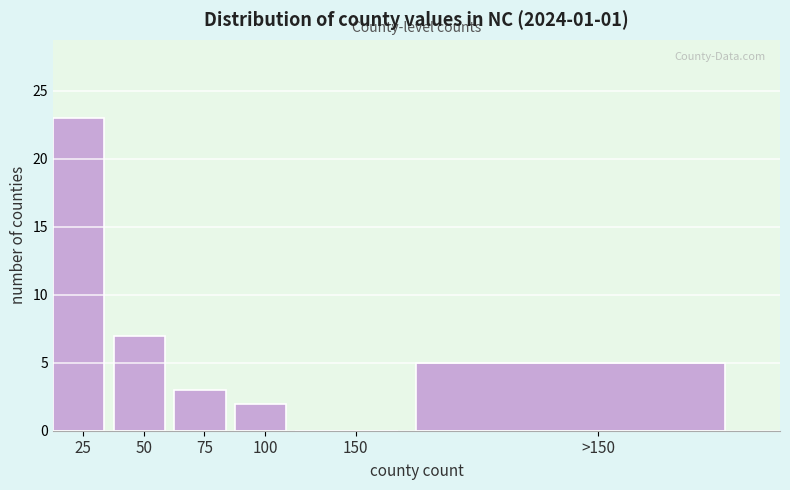

Reading left to right, list all the values displayed in this chart.

25=23	50=7	75=3	100=2	150=0	>150=5